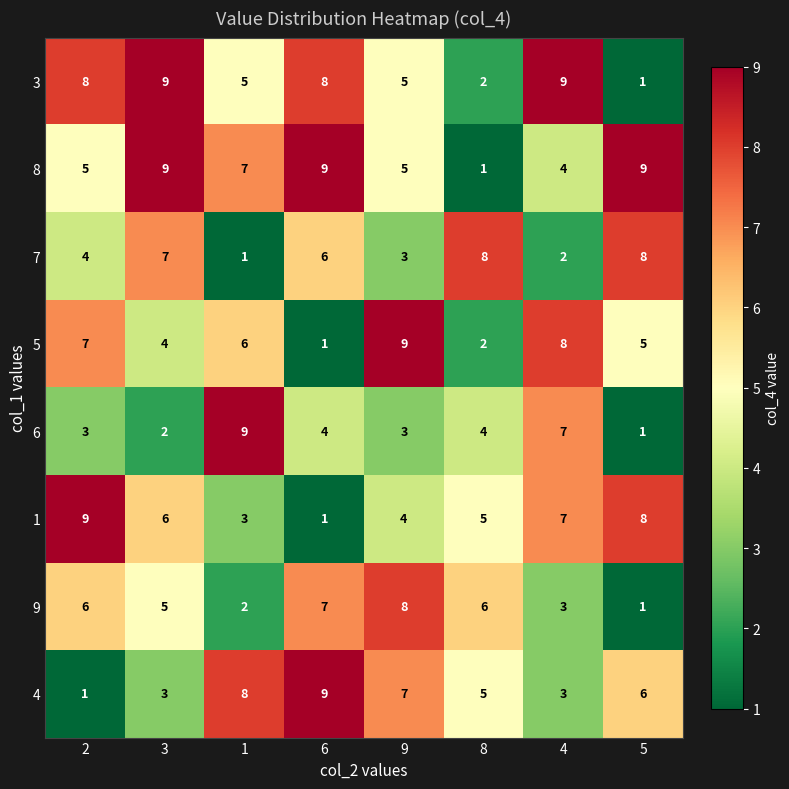

True or false: 1 has a value of 1 at 3.

False